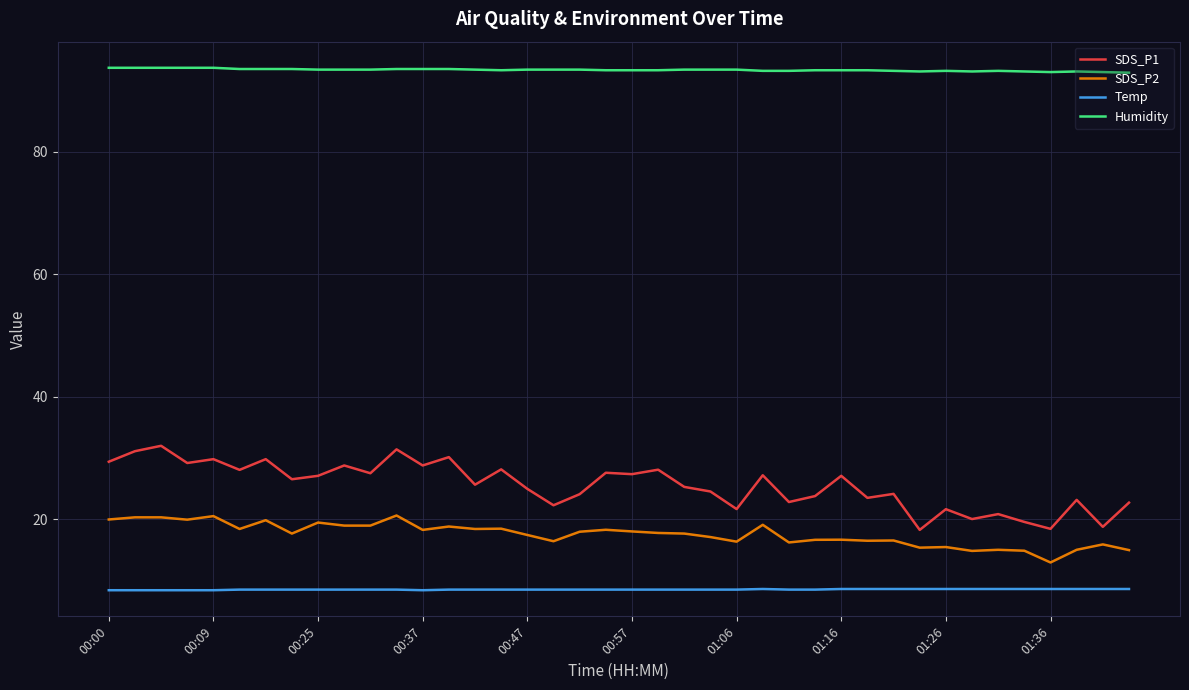

Which series has the largest total across all categories?

Humidity